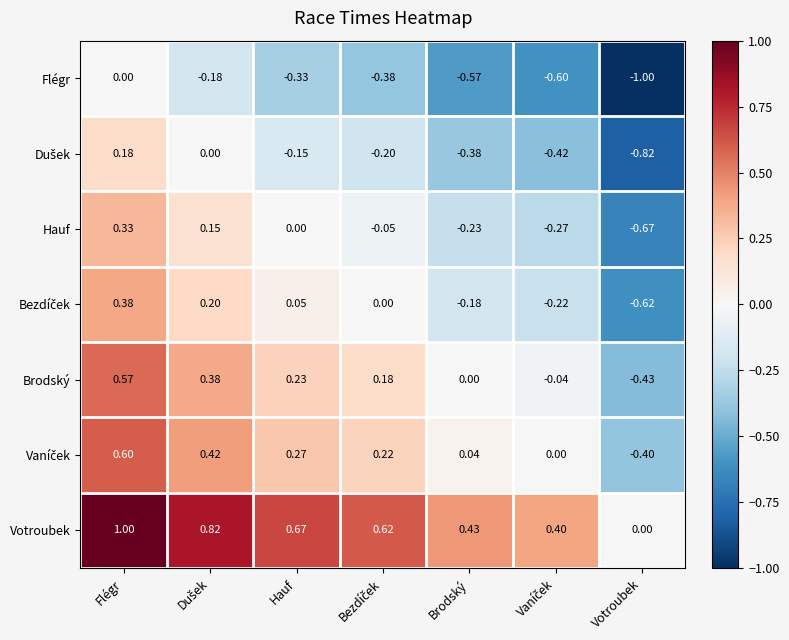

Is the value of Brodský at Hauf greater than the value of Hauf at Flégr?

No